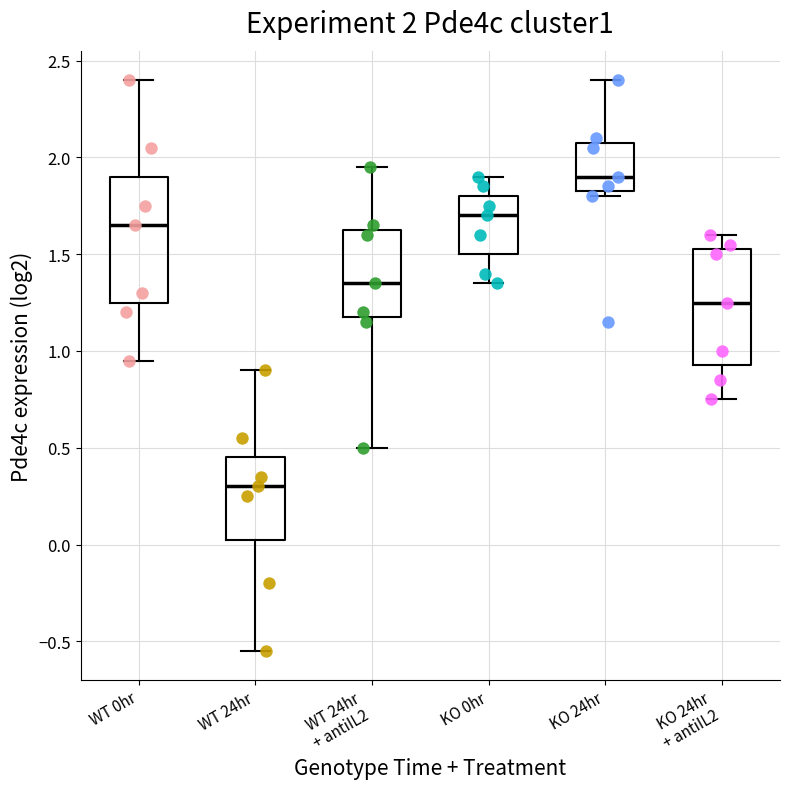

Which box's median line is the lowest?

WT 24hr